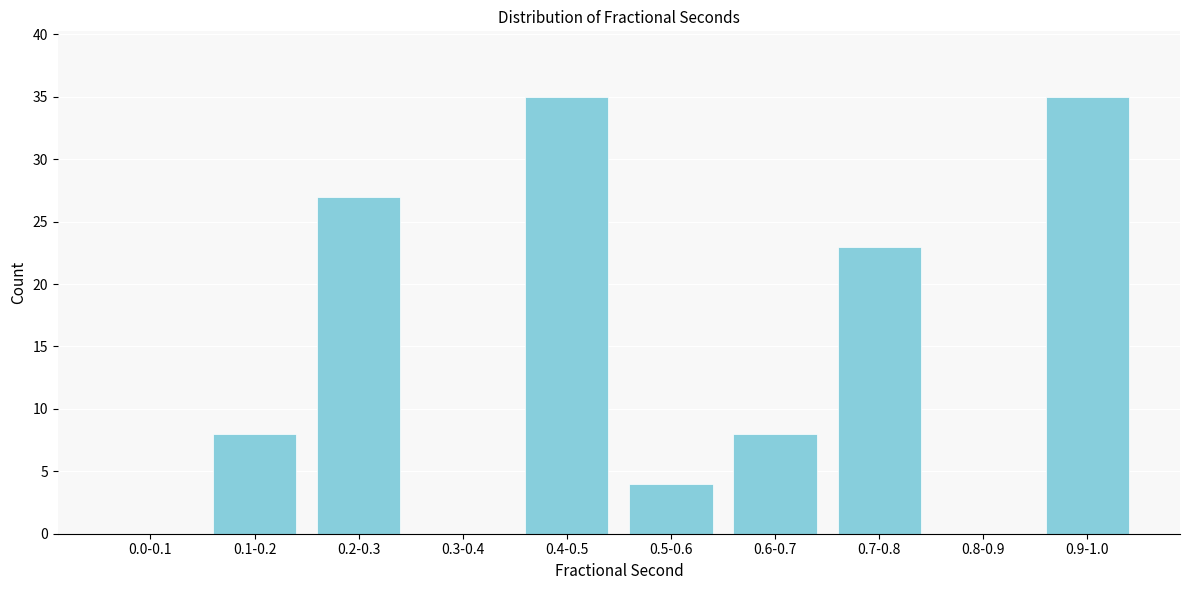

Reading left to right, transcribe all the data shown in this chart.

0.0-0.1=0	0.1-0.2=8	0.2-0.3=27	0.3-0.4=0	0.4-0.5=35	0.5-0.6=4	0.6-0.7=8	0.7-0.8=23	0.8-0.9=0	0.9-1.0=35